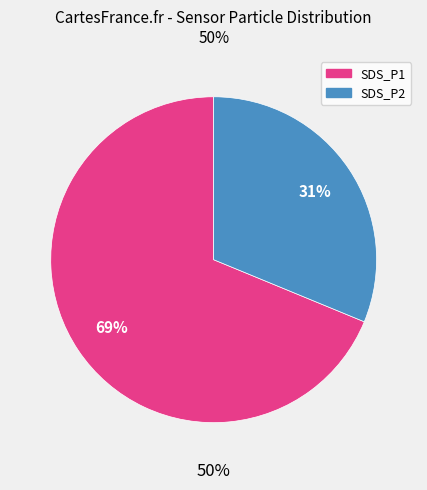

To the nearest percent, what portion does SDS_P2 represent?

31%